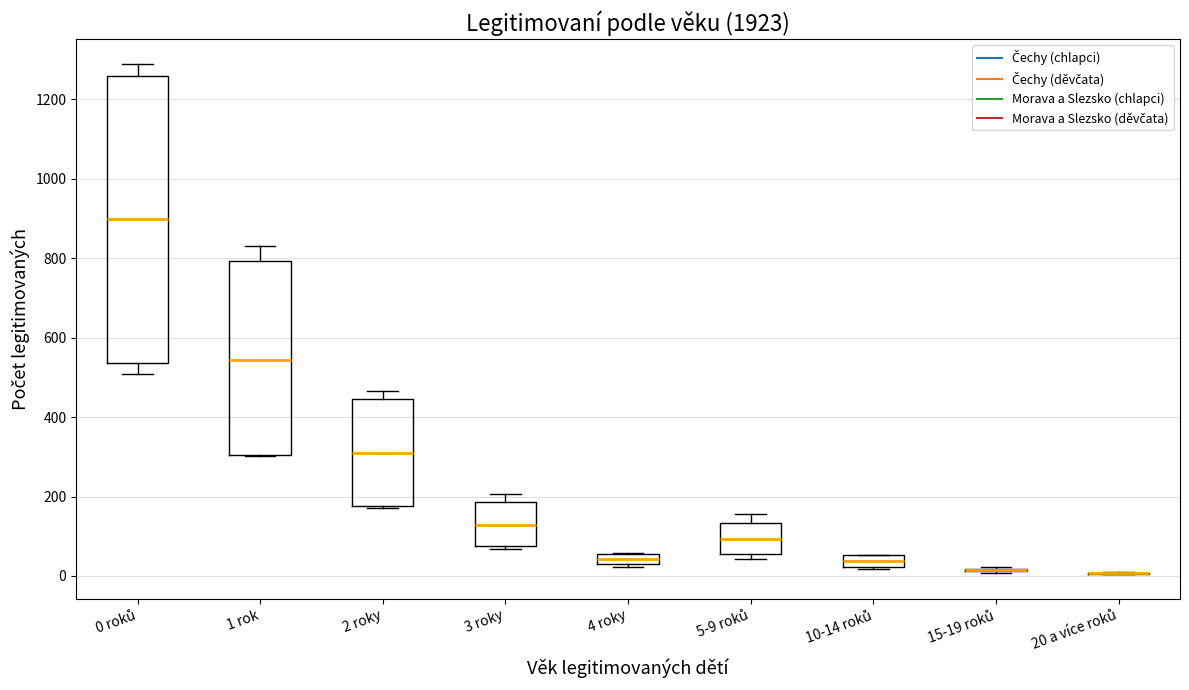

Where is the lower edge of the box for 10-14 roků on the y-axis? The values are not printed on the chart, so give them approximately, as read against the axis.

20